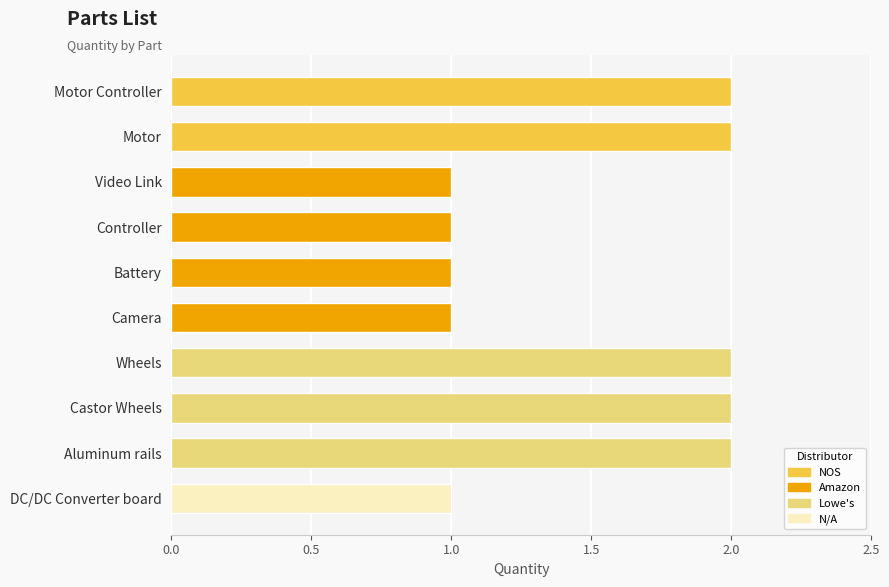

How many distinct data groups are displayed?

1